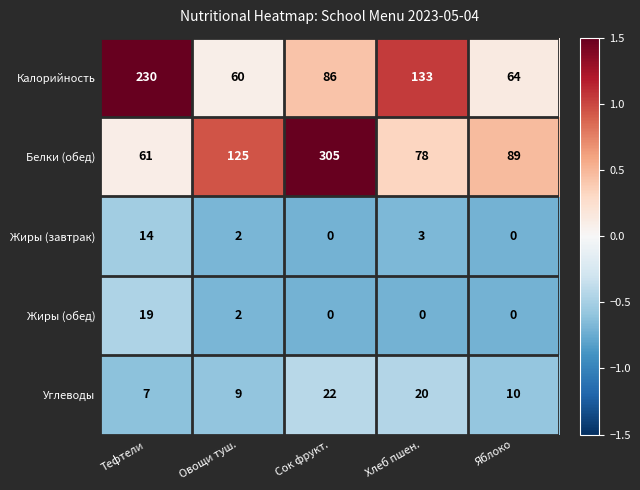

True or false: Углеводы has a value of 9 at Овощи туш..

True